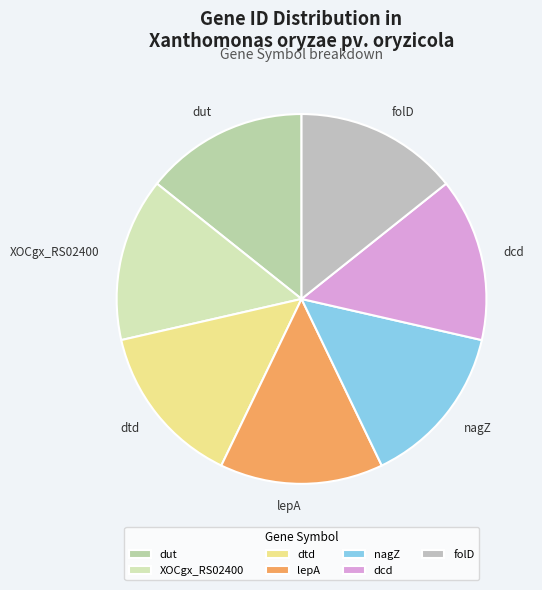

How many slices are in this pie chart?

7